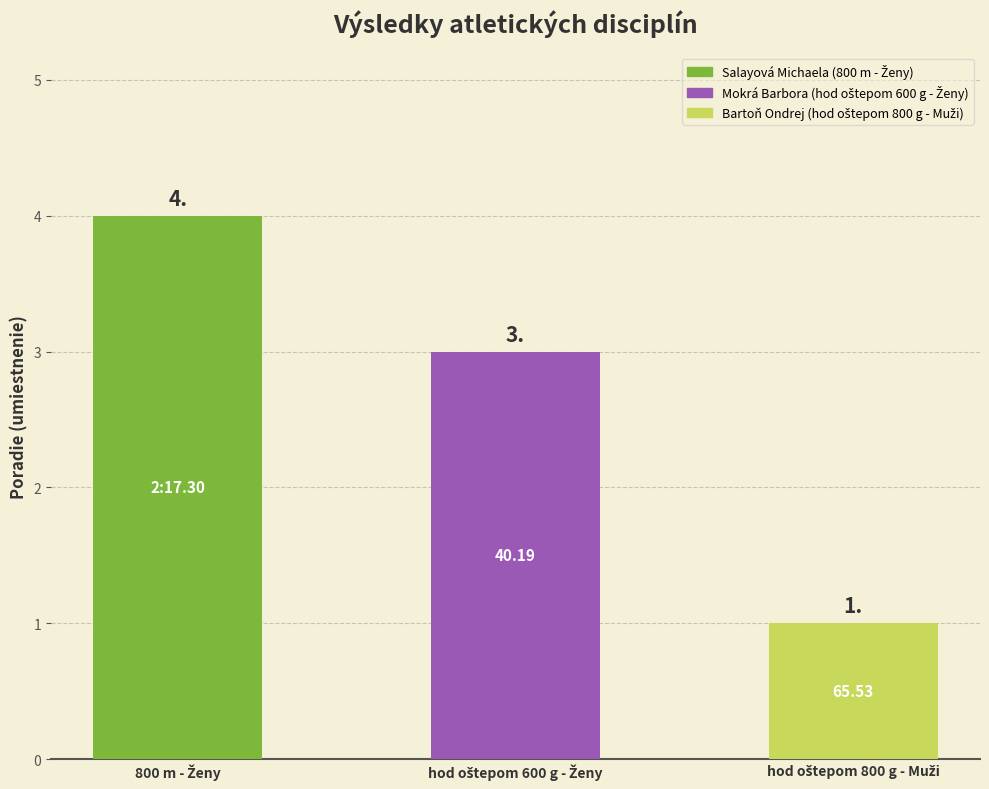

What is the average value?

3